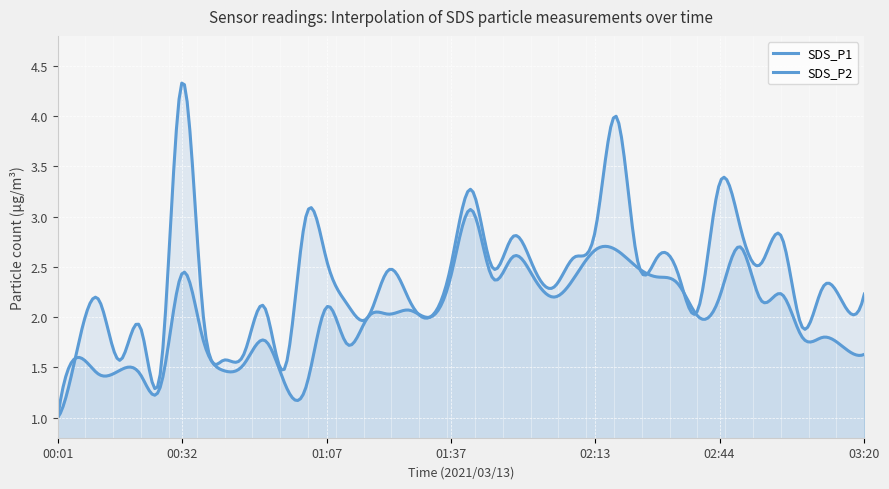

What is the spread (max minus min) of values at 02:34?

0.1